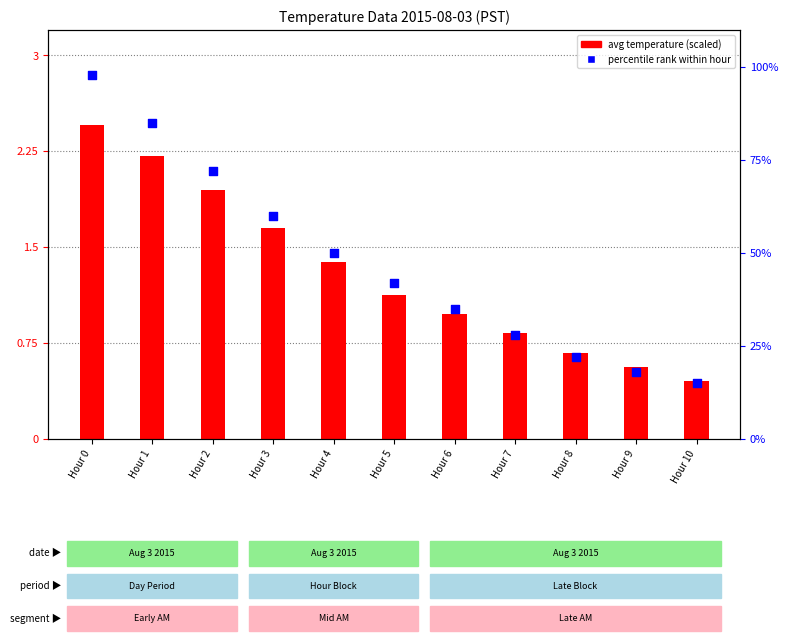

What are all the series names shown in the legend?

avg temperature (scaled), percentile rank within hour